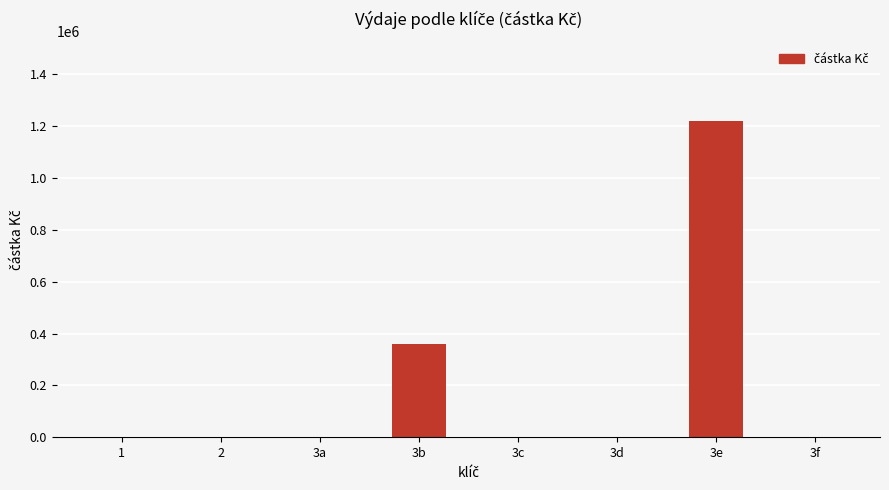

What is the maximum value shown in the chart?

1220907.4